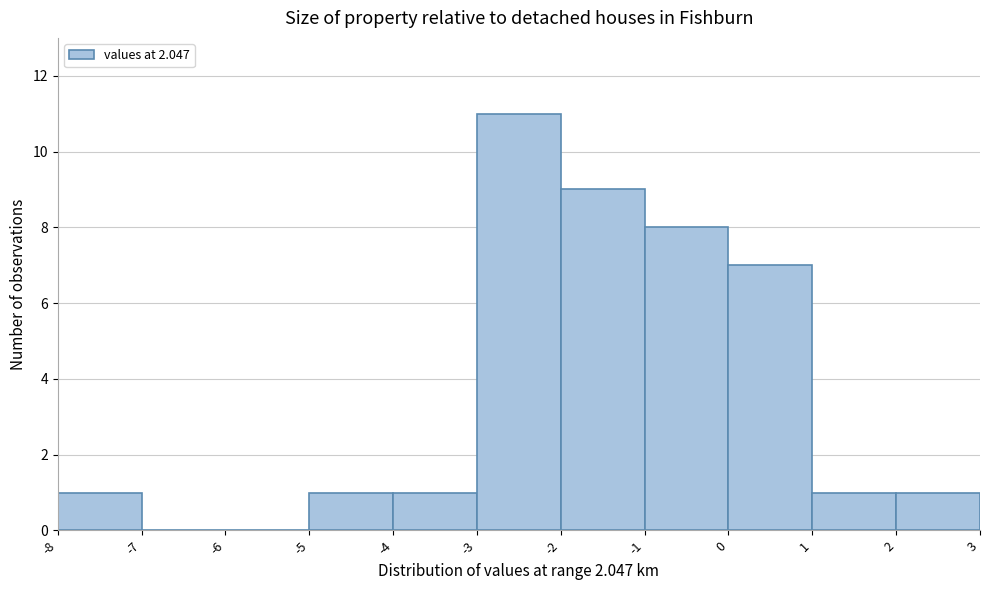

How tall is the bar that spans -4 to -3 on the x-axis? The values are not printed on the chart, so give them approximately, as read against the axis.

1